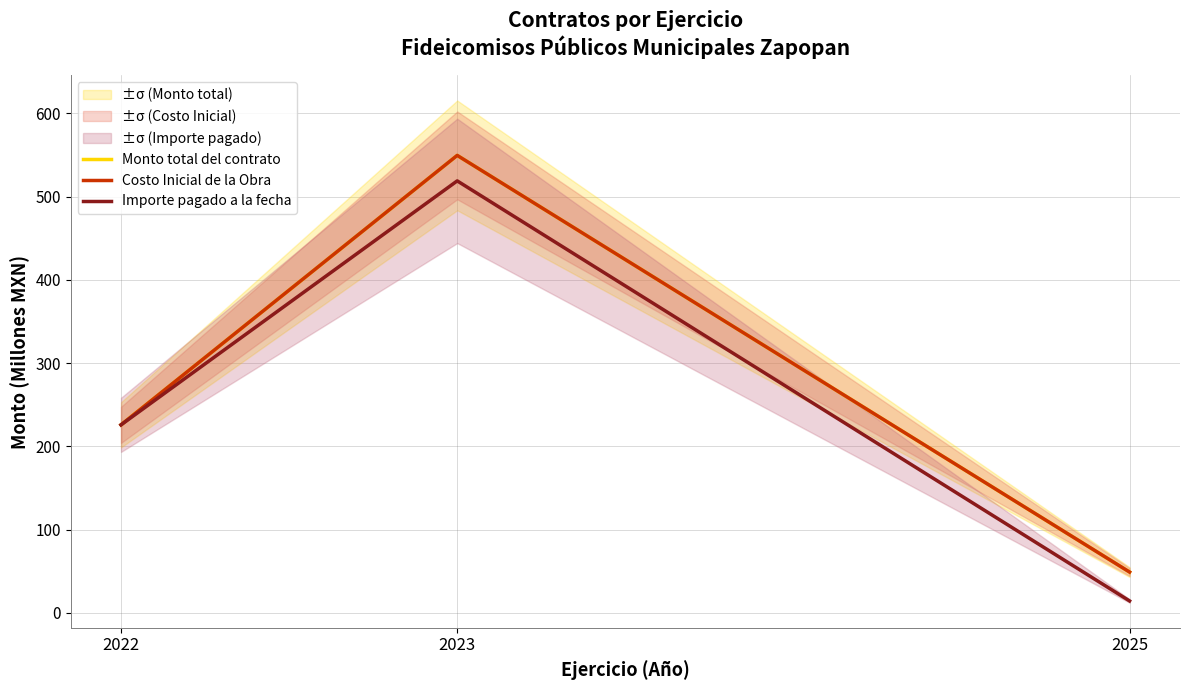

Reading right to left, what are all the values shown in this chart?

Monto total del contrato: 2025=49.0	2023=549.6	2022=225.9
Costo Inicial de la Obra: 2025=49.0	2023=549.6	2022=225.9
Importe pagado a la fecha: 2025=14.3	2023=519.0	2022=225.9